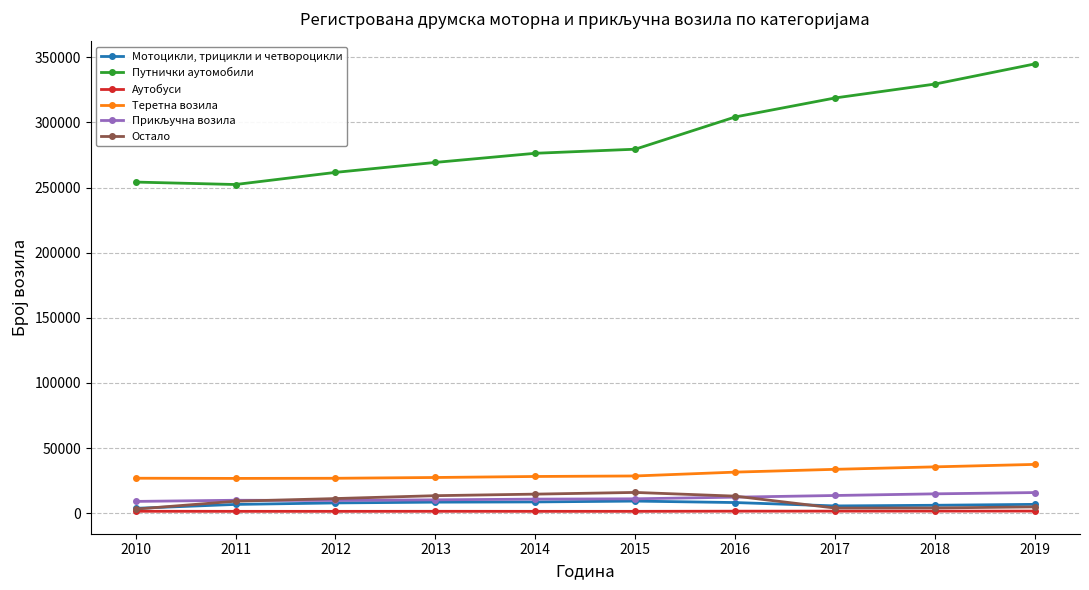

Which series has the largest total across all categories?

Путнички аутомобили